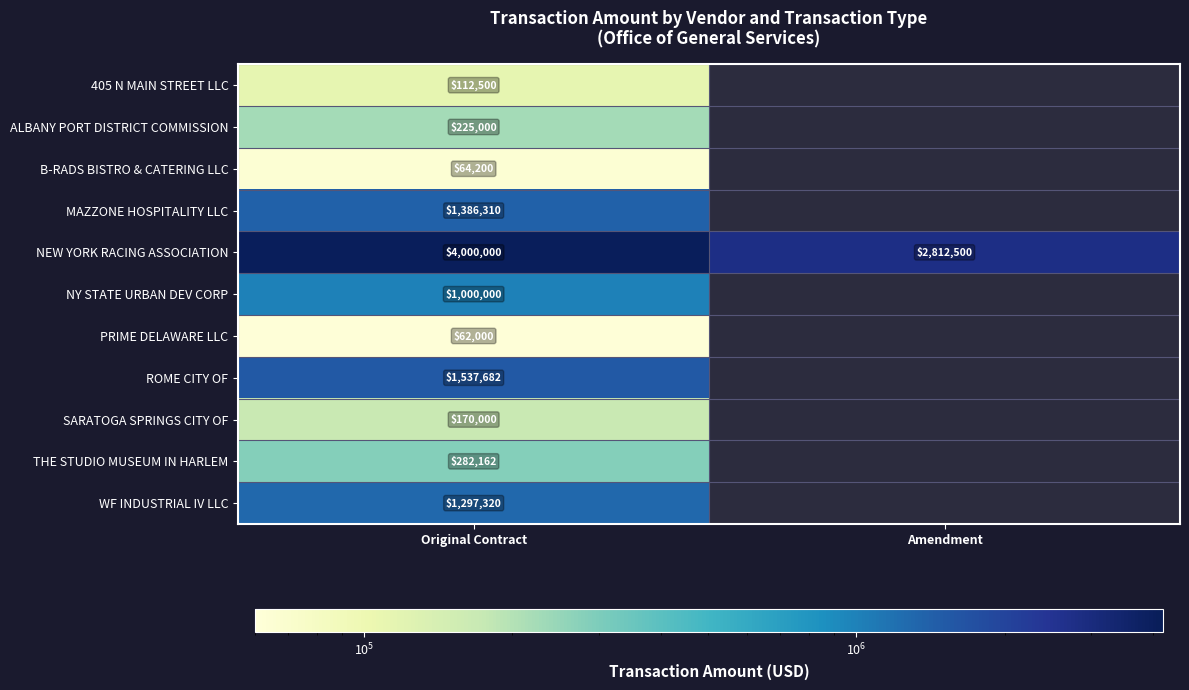

Is it true that THE STUDIO MUSEUM IN HARLEM equals 383729 at Original Contract?

False